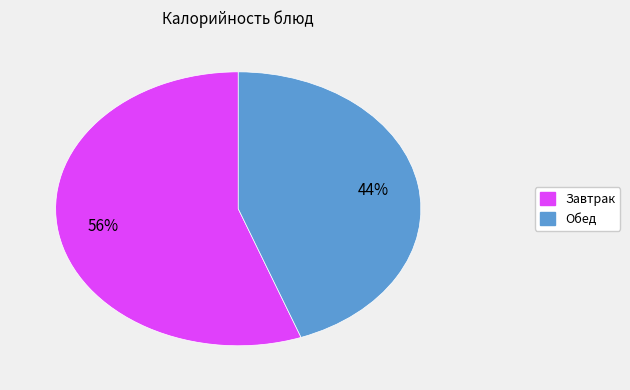

To the nearest percent, what is the average slice percentage?

50%